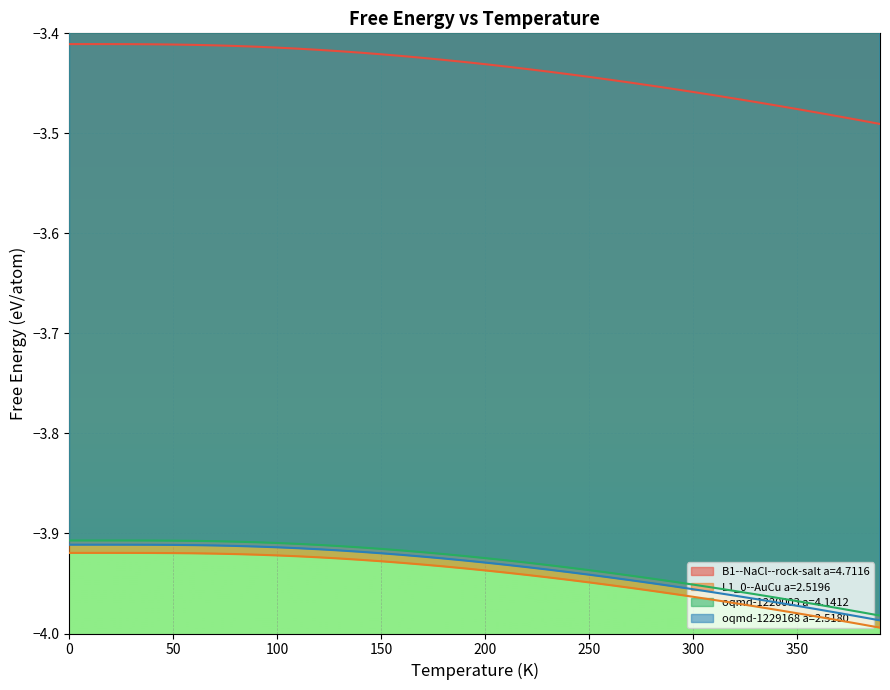

Which series has the largest total across all categories?

B1--NaCl--rock-salt a=4.7116